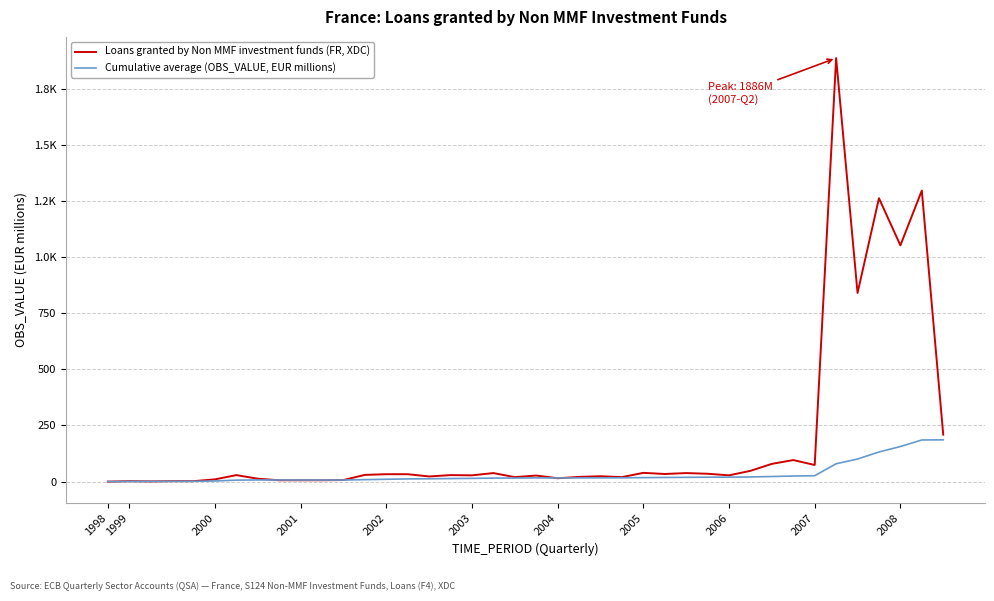

What are all the series names shown in the legend?

Loans granted by Non MMF investment funds (FR, XDC), Cumulative average (OBS_VALUE, EUR millions)